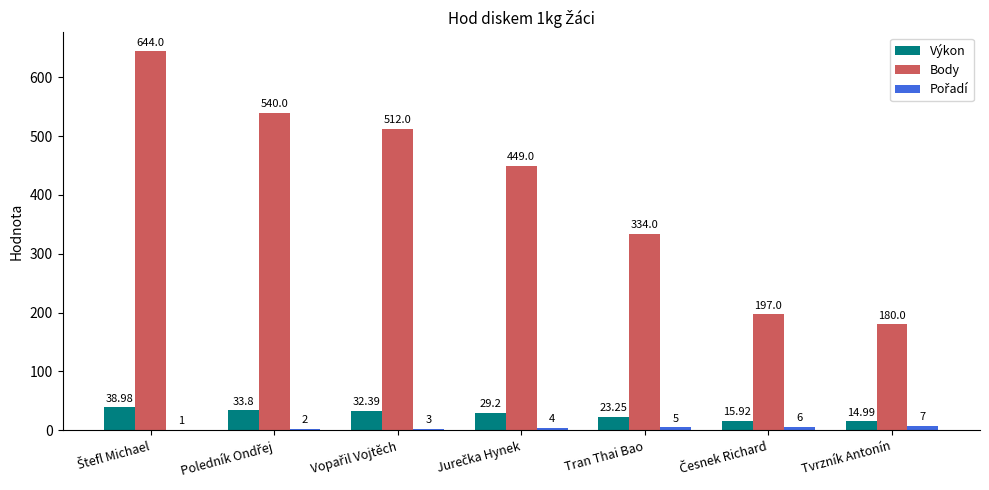

What is the sum of all Výkon values?

188.5